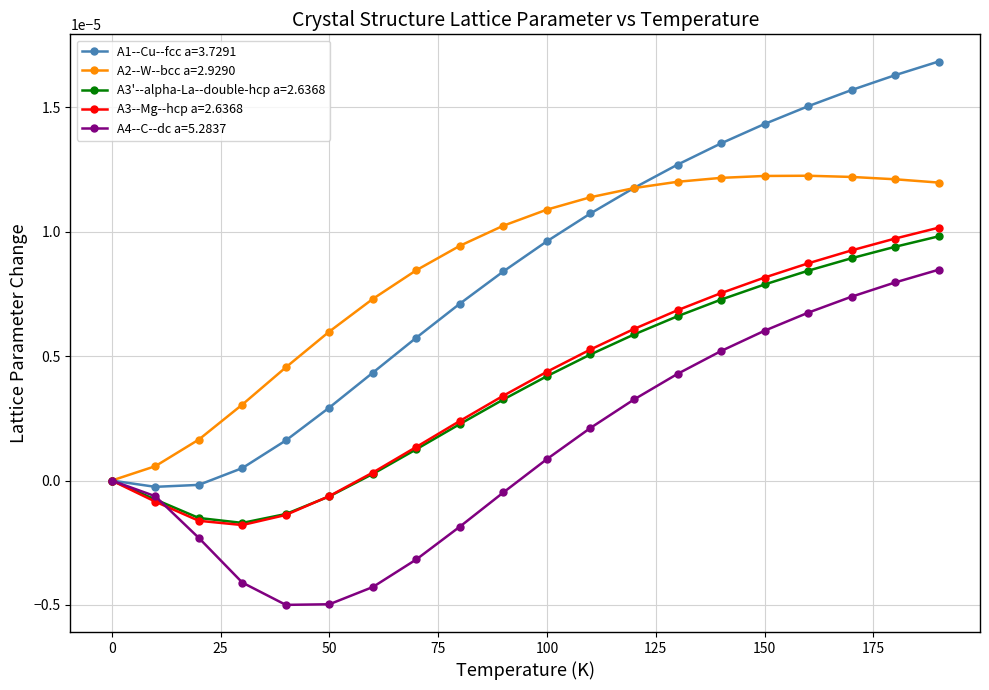

Which series has the widest spread of values?

A1--Cu--fcc a=3.7291